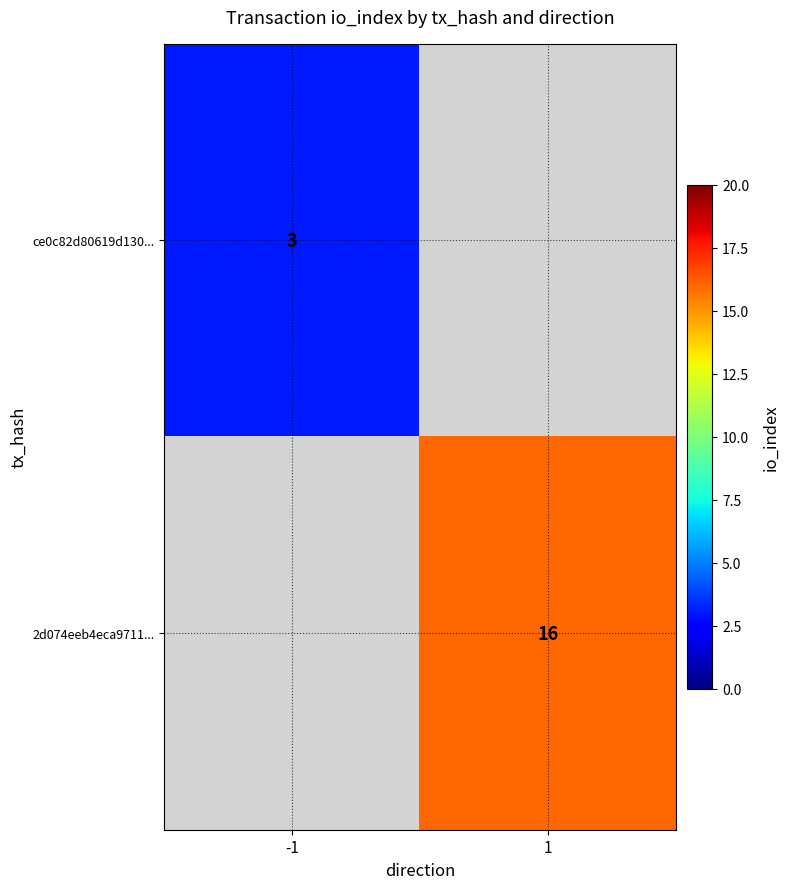

At how many categories does at least one series exceed 11?

1